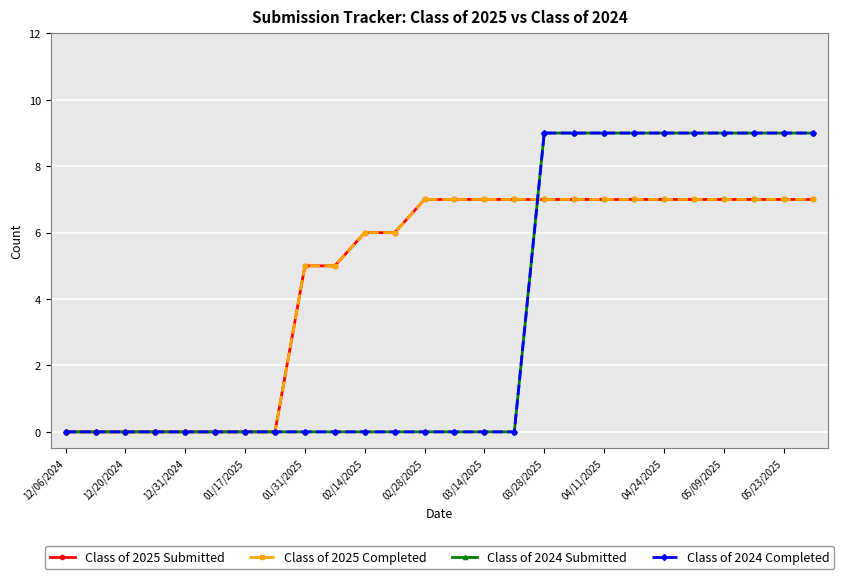

Reading left to right, transcribe all the data shown in this chart.

Class of 2025 Submitted: 0	0	0	0	0	0	0	0	5	5	6	6	7	7	7	7	7	7	7	7	7	7	7	7	7	7
Class of 2025 Completed: 0	0	0	0	0	0	0	0	5	5	6	6	7	7	7	7	7	7	7	7	7	7	7	7	7	7
Class of 2024 Submitted: 0	0	0	0	0	0	0	0	0	0	0	0	0	0	0	0	9	9	9	9	9	9	9	9	9	9
Class of 2024 Completed: 0	0	0	0	0	0	0	0	0	0	0	0	0	0	0	0	9	9	9	9	9	9	9	9	9	9